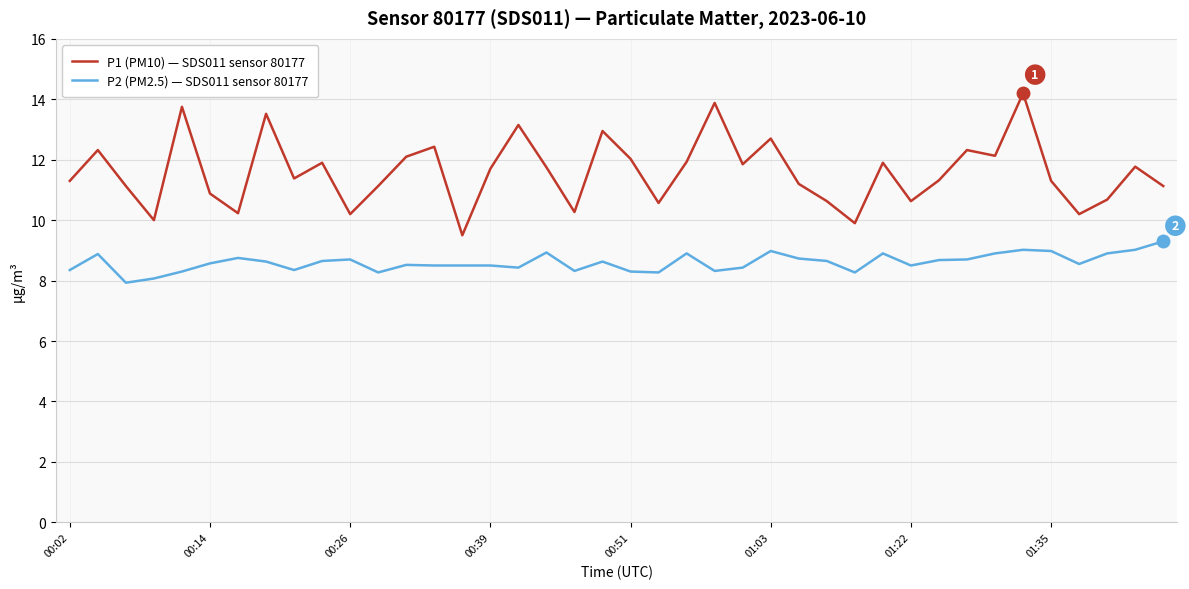

True or false: P1 (PM10) — SDS011 sensor 80177 and P2 (PM2.5) — SDS011 sensor 80177 cross at least once.

False